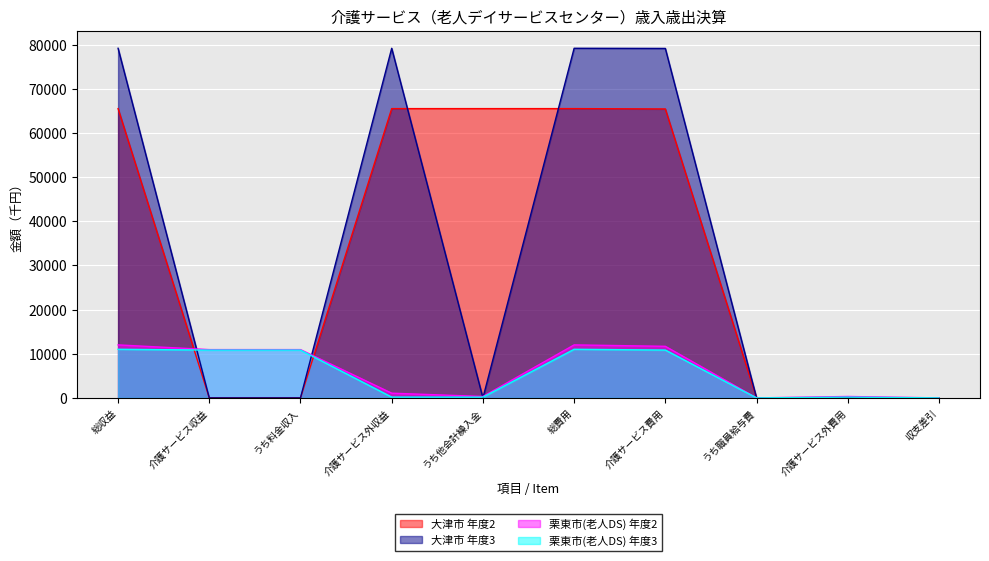

What is the total value across all series at うち料金収入?

21757